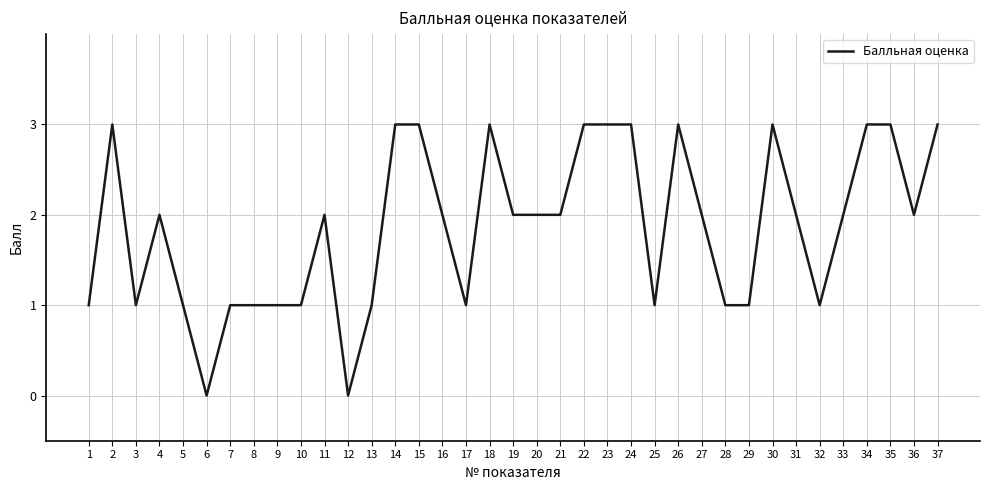

Which has a higher value, 19 or 17?

19